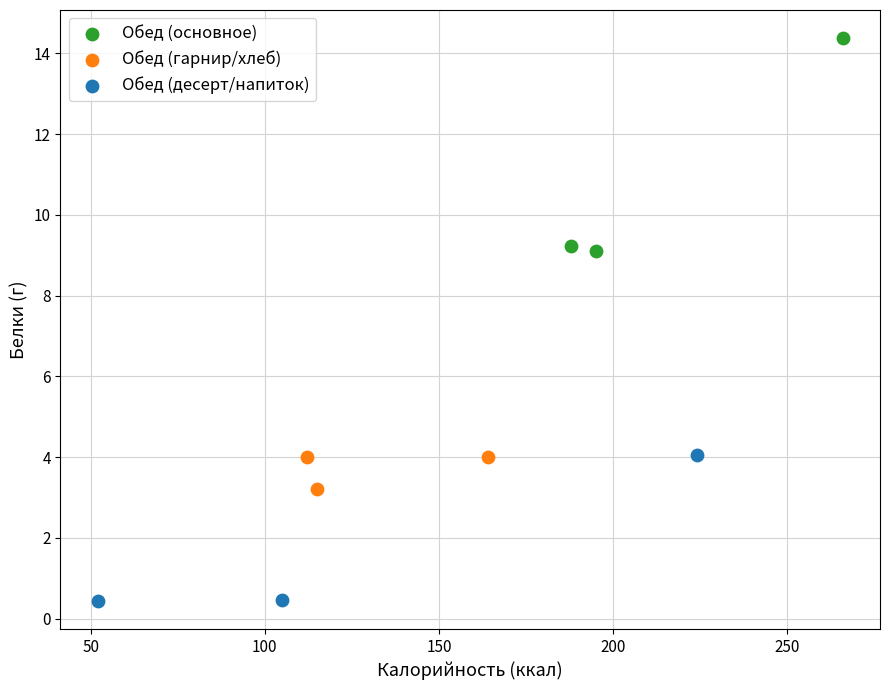

What are all the series names shown in the legend?

Обед (основное), Обед (гарнир/хлеб), Обед (десерт/напиток)